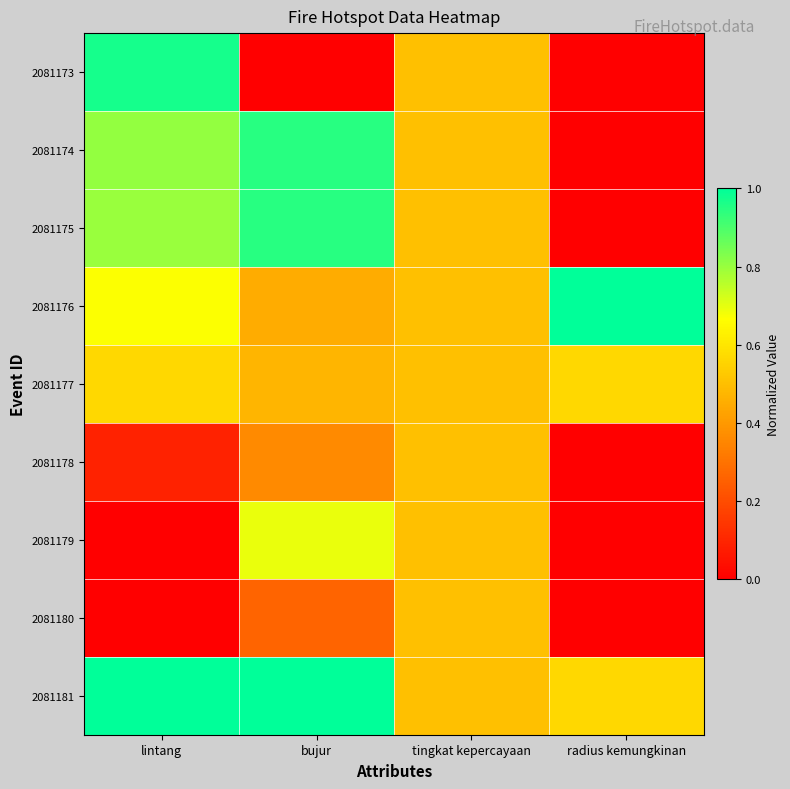

Which series has the largest total across all categories?

2081181